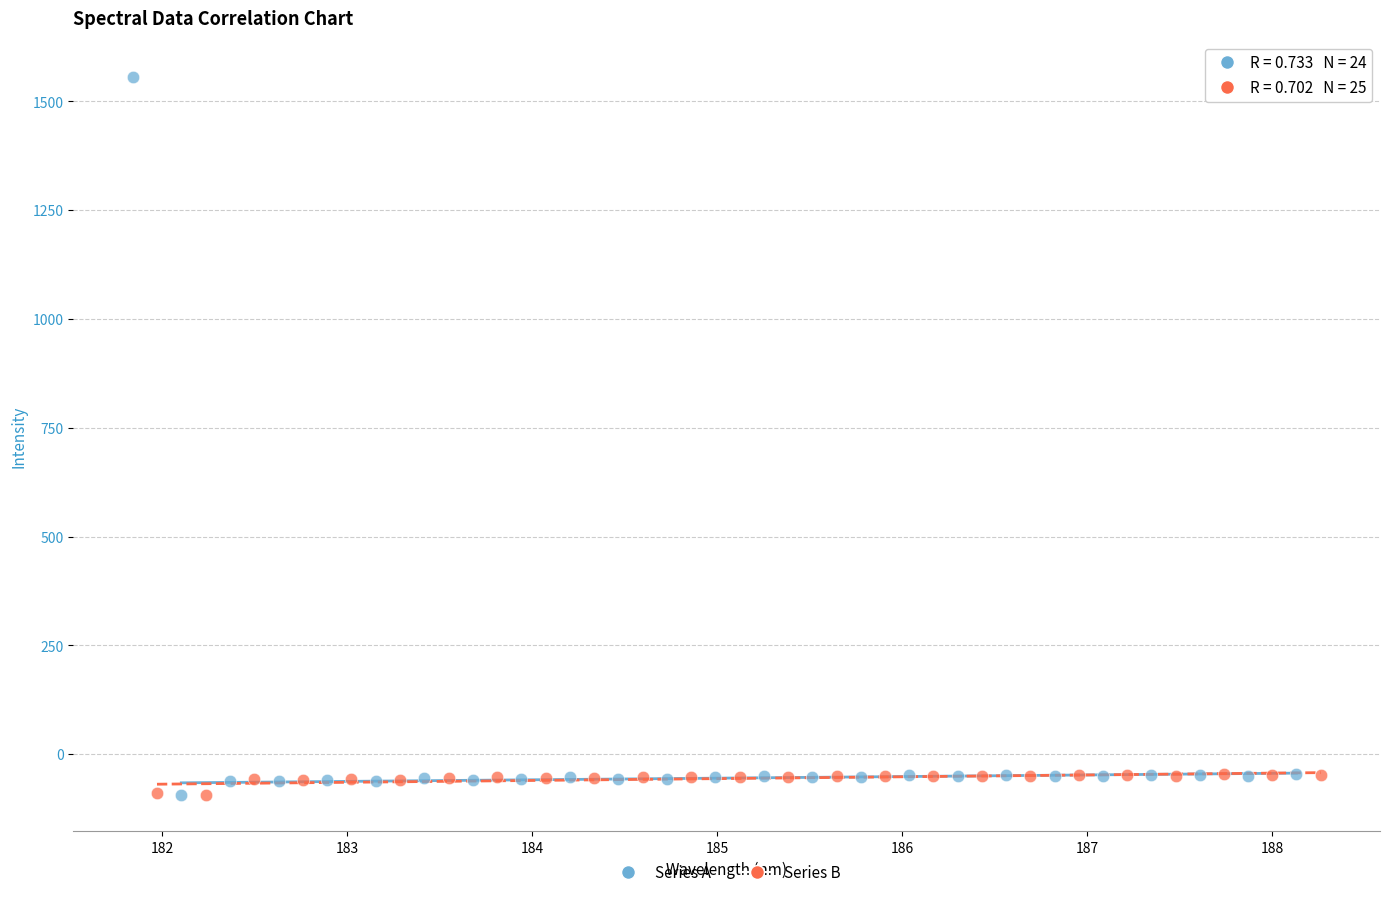

Which series has the widest spread of Y values?

Series A